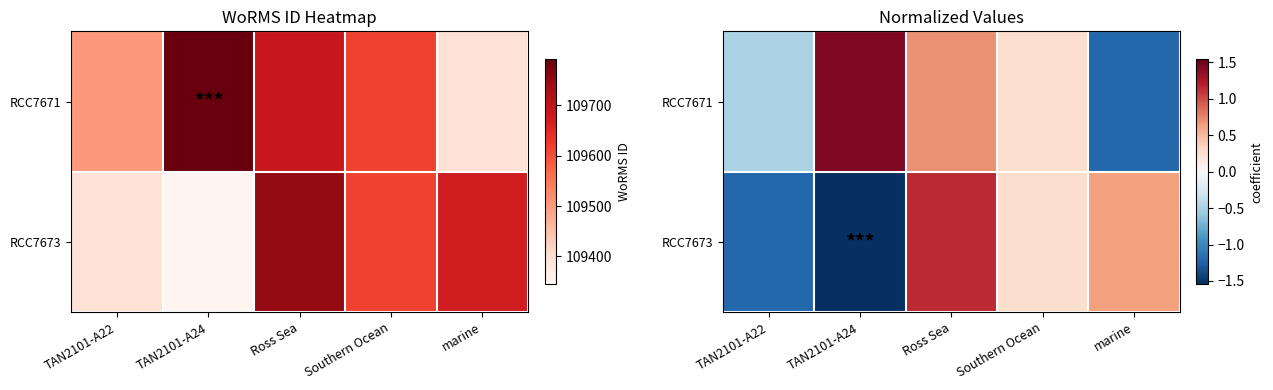

How many values in the RCC7671 series are below 0?

2